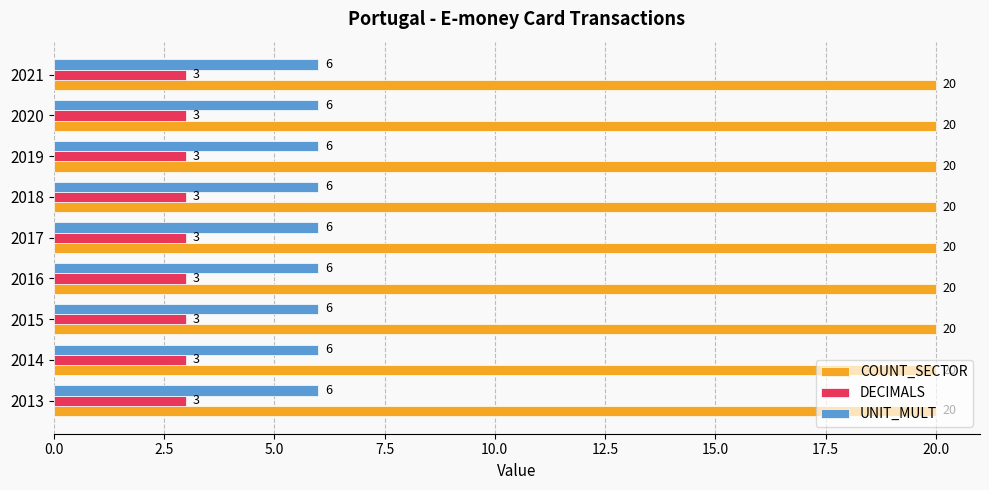

What is the spread (max minus min) of values at 2014?

17